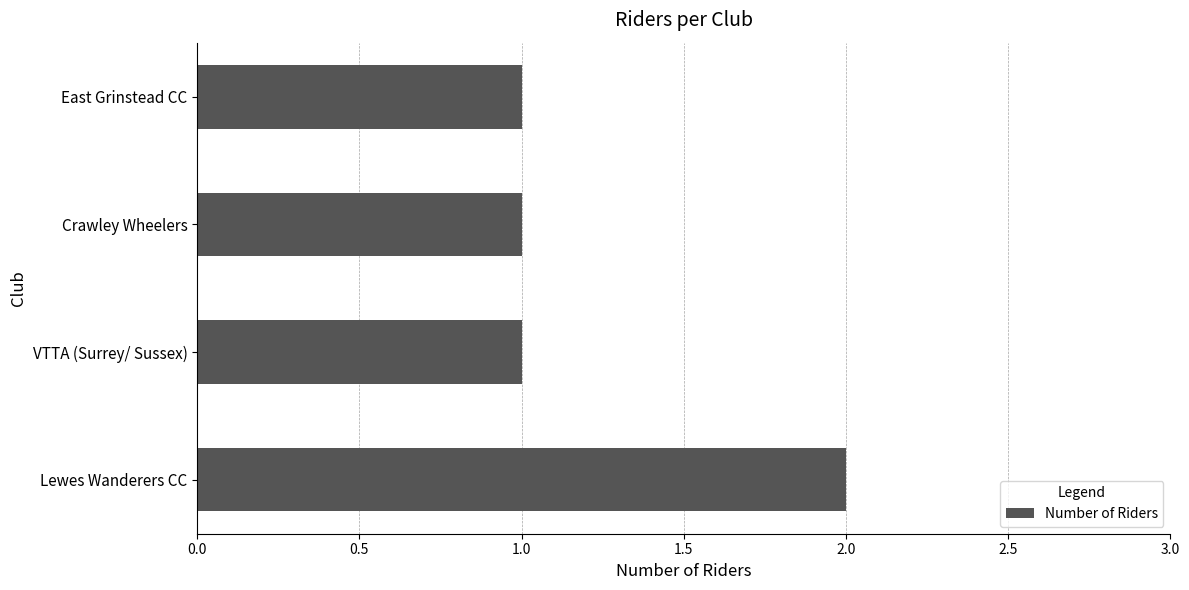

What is the average value?

1